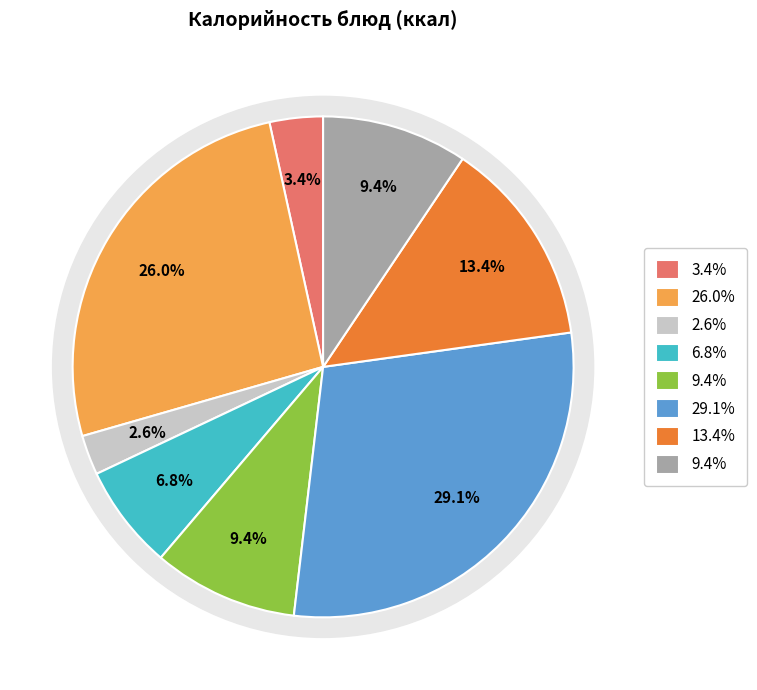

How many segments does this pie chart have?

8